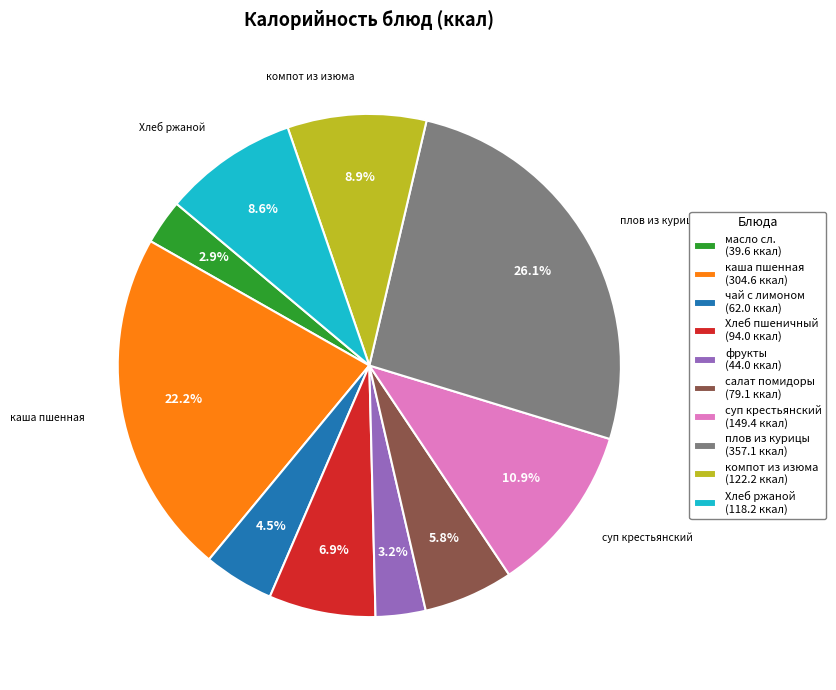

How much of the chart is everything except суп крестьянский (149.4 ккал)?

89.1%